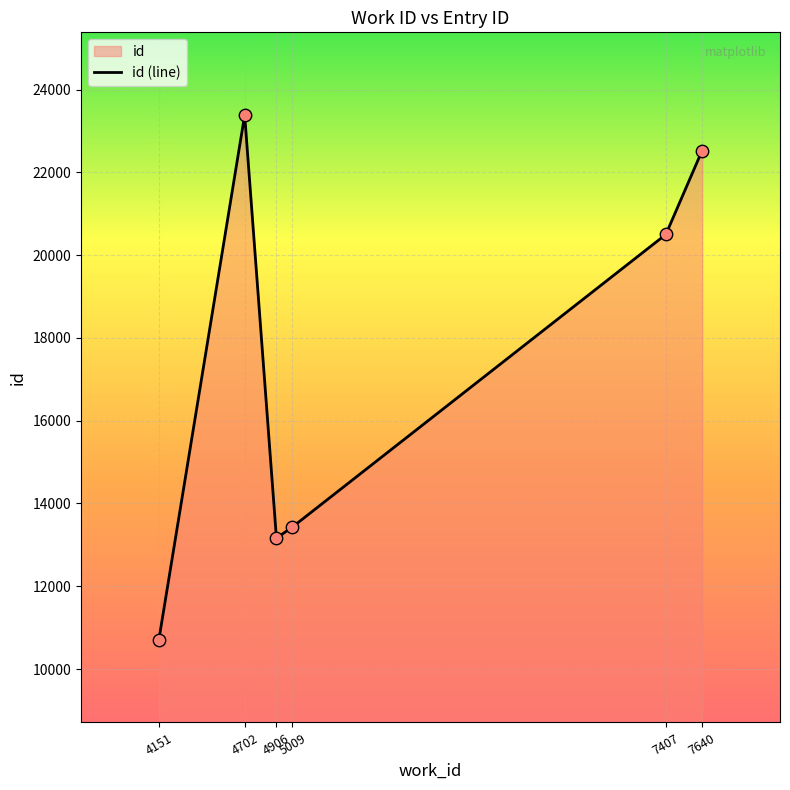

What is the change in value from 7407 to 7640?

+2027